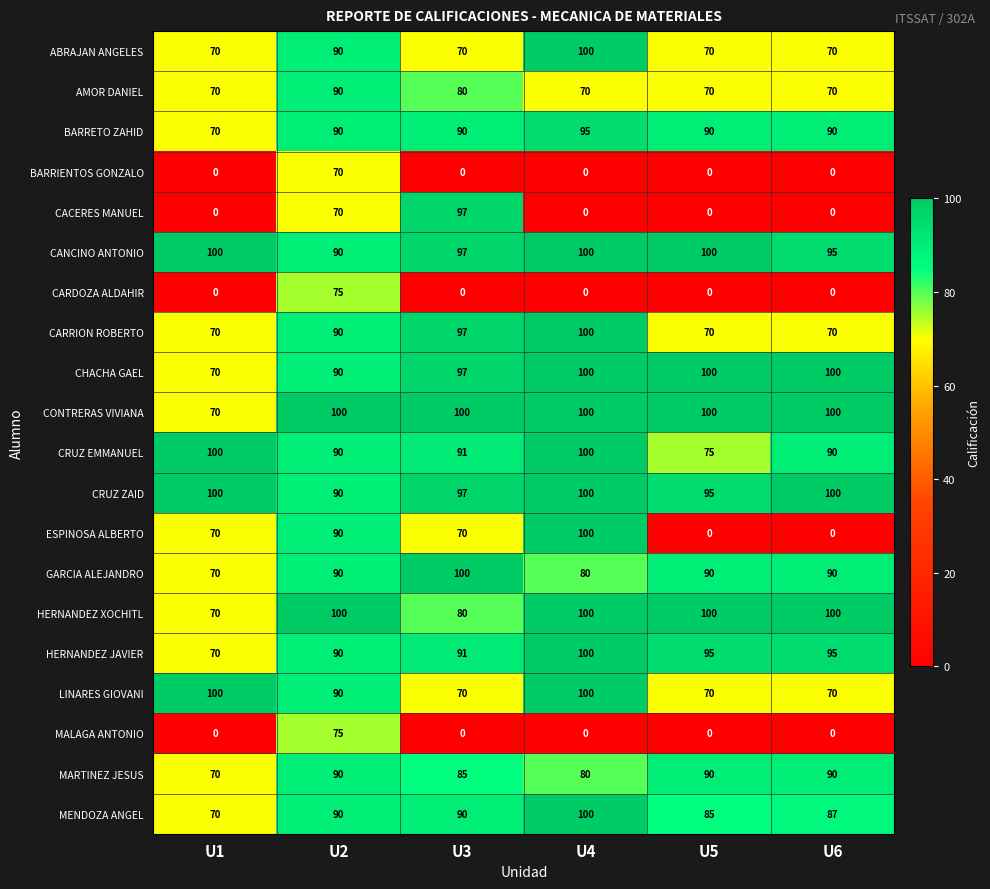

At how many categories does at least one series exceed 9?

6